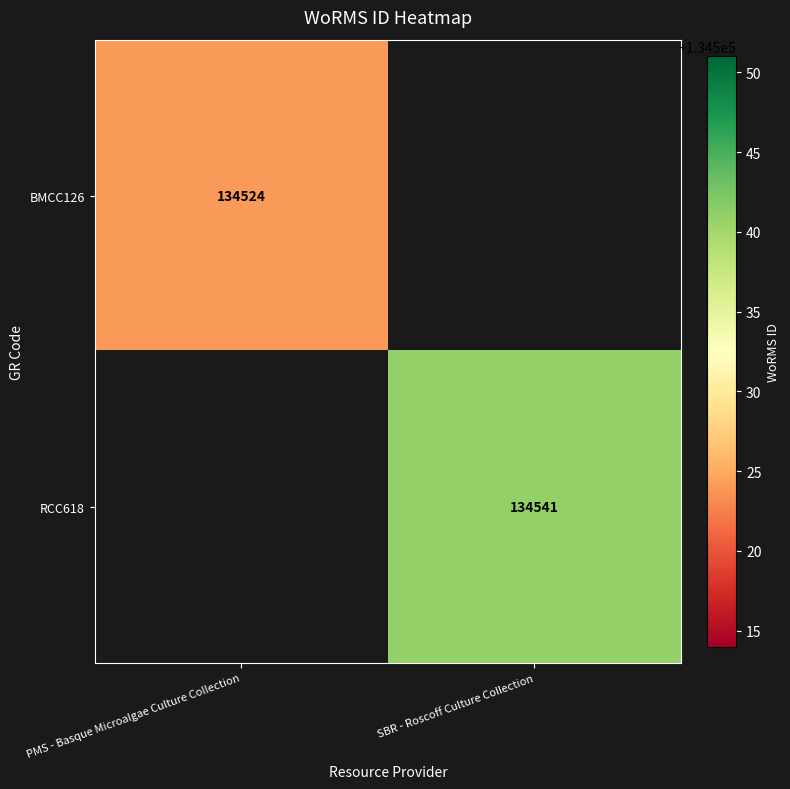

True or false: RCC618 has a value of 134541 at SBR - Roscoff Culture Collection.

True